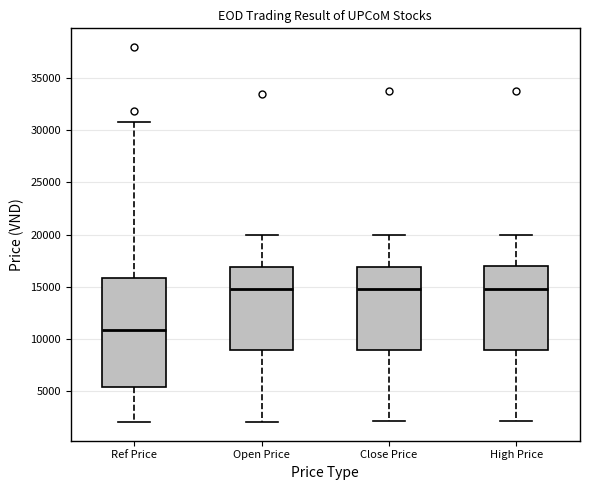

Reading left to right, read every box against the y-axis: the position of its median line, the range the box covers, and the ends of its whiskers. The values are not printed on the chart, so give them approximately, as read against the axis.

Ref Price: median 11000, box 5500 to 16000, whiskers 2000 to 31000
Open Price: median 15000, box 9000 to 17000, whiskers 2000 to 20000
Close Price: median 15000, box 9000 to 17000, whiskers 2000 to 20000
High Price: median 15000, box 9000 to 17000, whiskers 2000 to 20000